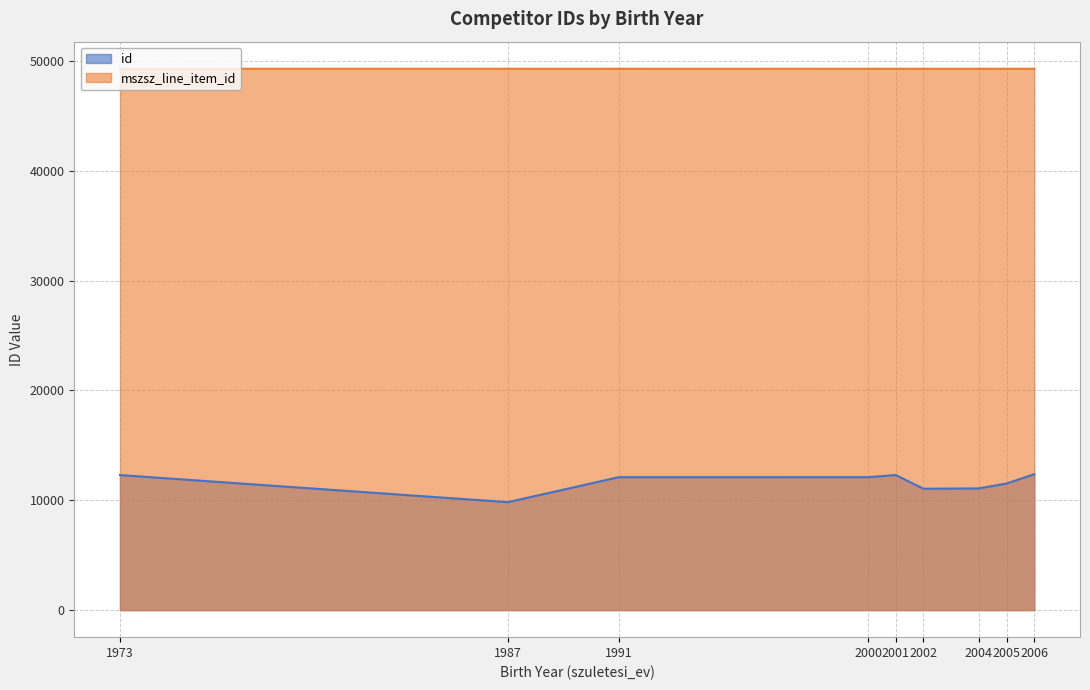

What is the difference between the maximum and minimum values in the id series?

2550